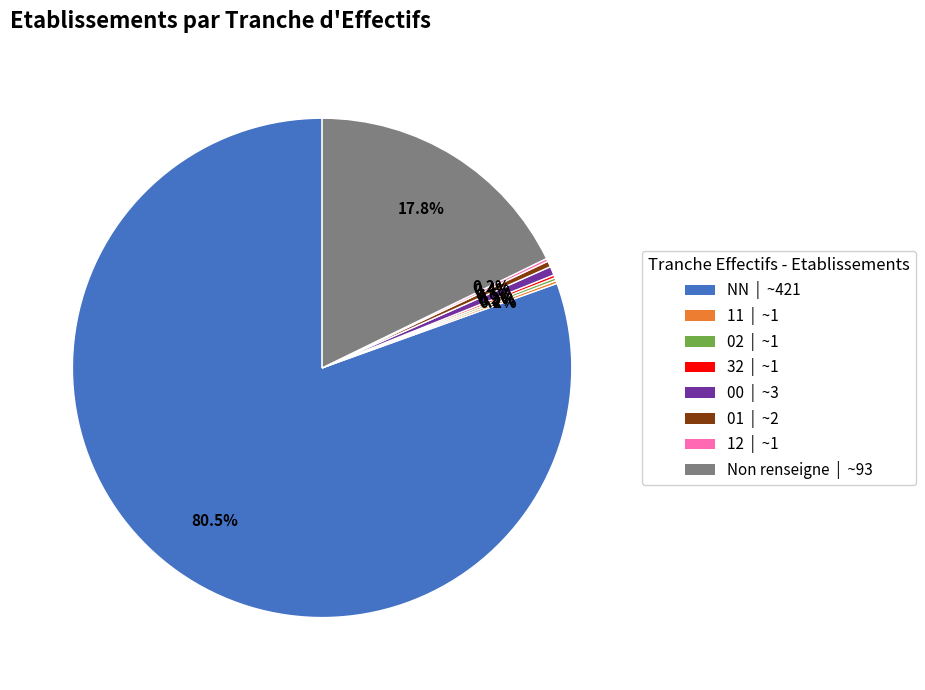

Is there a majority slice in this chart?

Yes